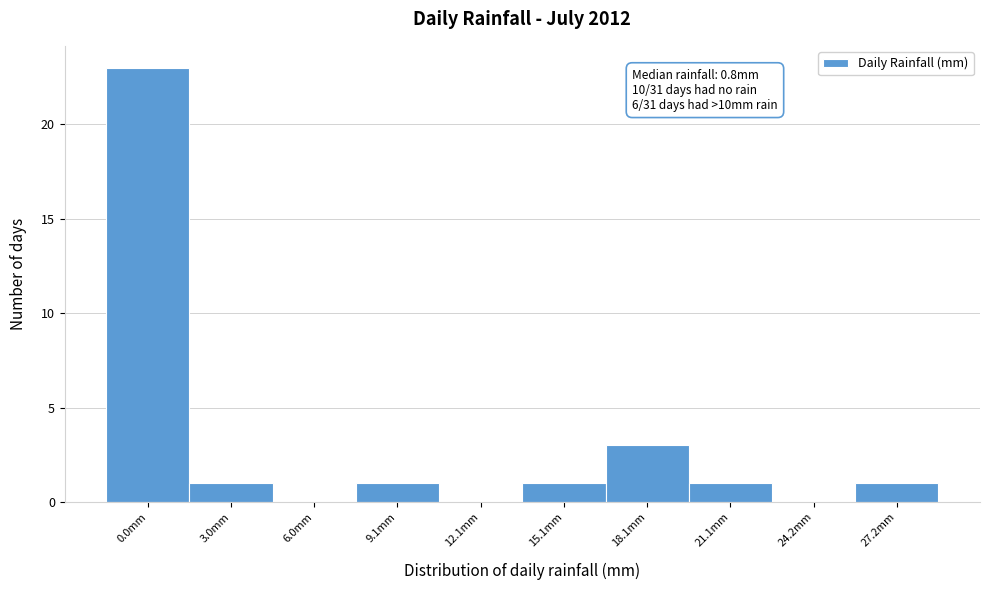

Reading left to right, list all the values displayed in this chart.

0.0mm=23	3.0mm=1	6.0mm=0	9.1mm=1	12.1mm=0	15.1mm=1	18.1mm=3	21.1mm=1	24.2mm=0	27.2mm=1